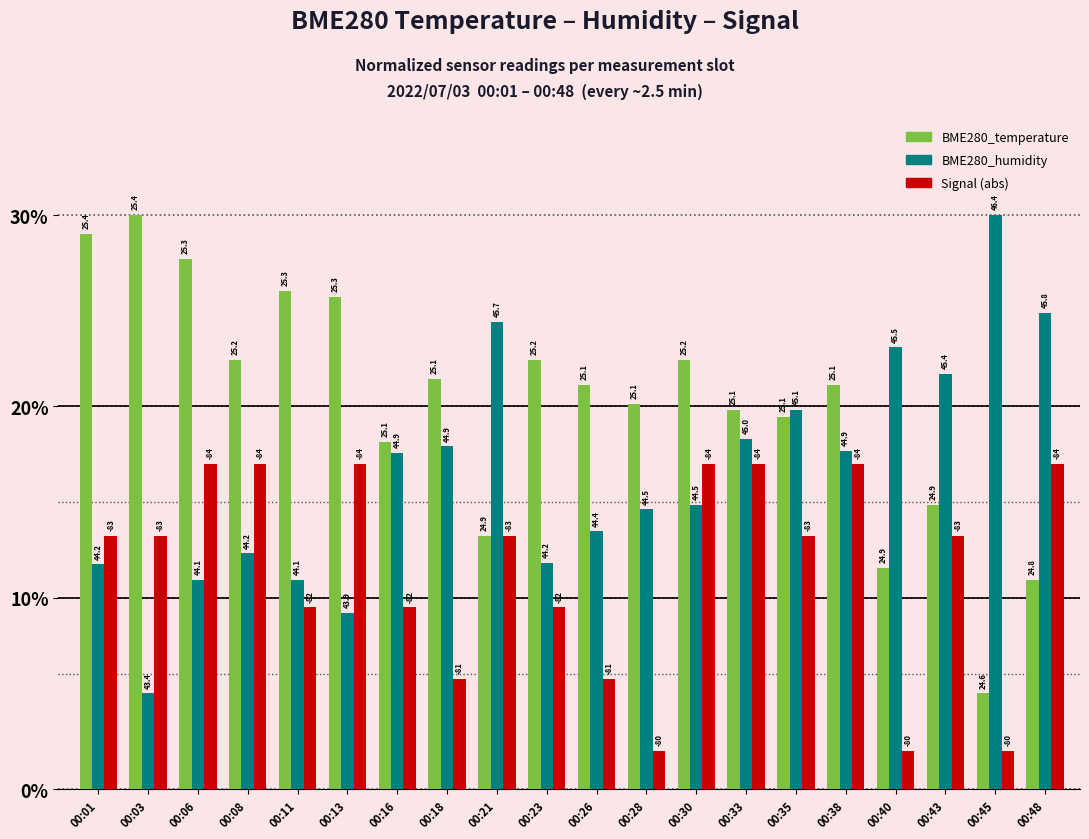

Are the bars grouped side by side (vs. stacked)?

Yes